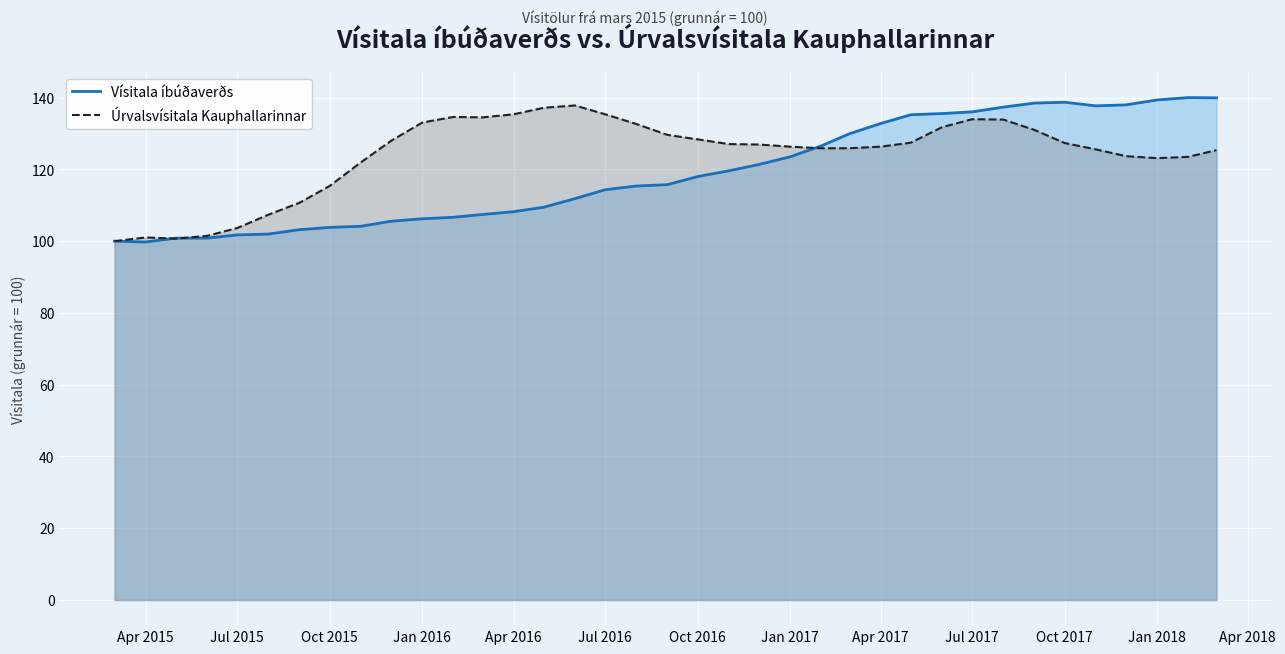

Reading left to right, extract all data points from this chart.

Vísitala íbúðaverðs: 100.0	99.8	100.8	100.8	101.7	102.0	103.2	103.8	104.1	105.6	106.2	106.7	107.4	108.2	109.5	111.9	114.3	115.4	115.7	118.0	119.6	121.4	123.5	126.5	129.9	132.8	135.2	135.6	136.0	137.4	138.5	138.7	137.7	138.0	139.4	140.0	139.9
Úrvalsvísitala Kauphallarinnar: 100.0	101.0	100.7	101.5	103.7	107.4	110.7	115.4	122.0	128.0	133.1	134.6	134.5	135.4	137.2	137.8	135.4	132.7	129.6	128.4	127.1	126.9	126.3	125.9	125.9	126.3	127.4	131.8	134.0	133.9	131.0	127.3	125.6	123.7	123.1	123.5	125.4